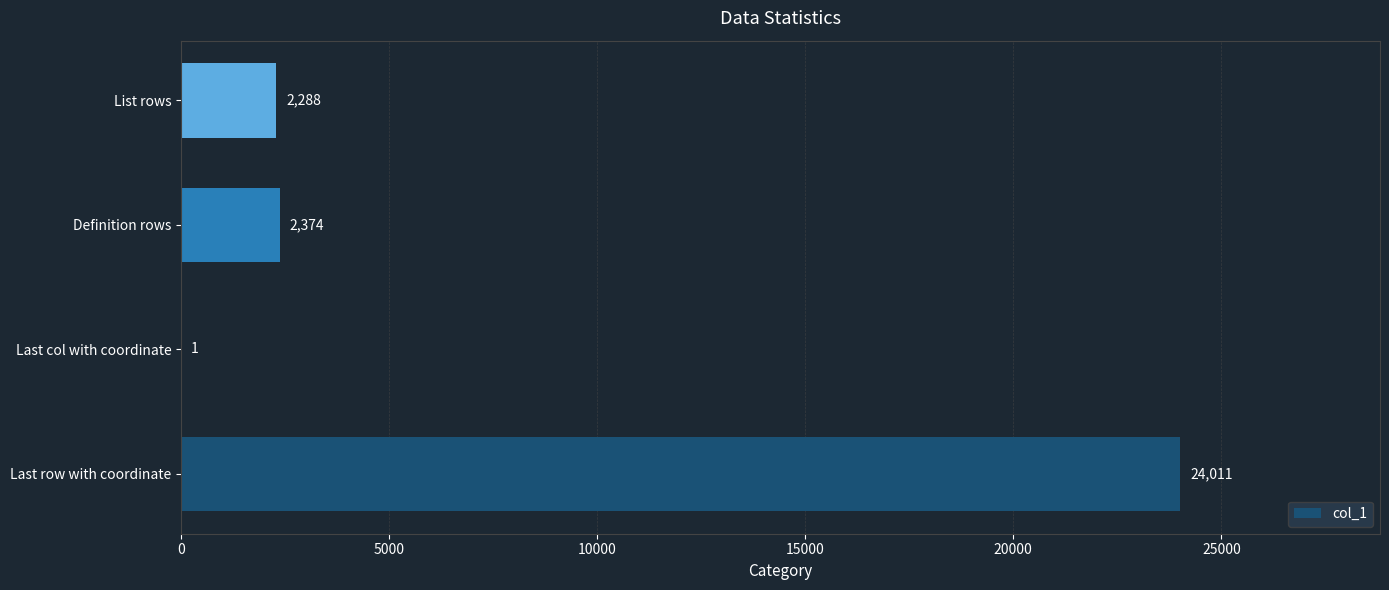

Approximately how many times larger is the value at List rows compared to Last col with coordinate?

2288.0